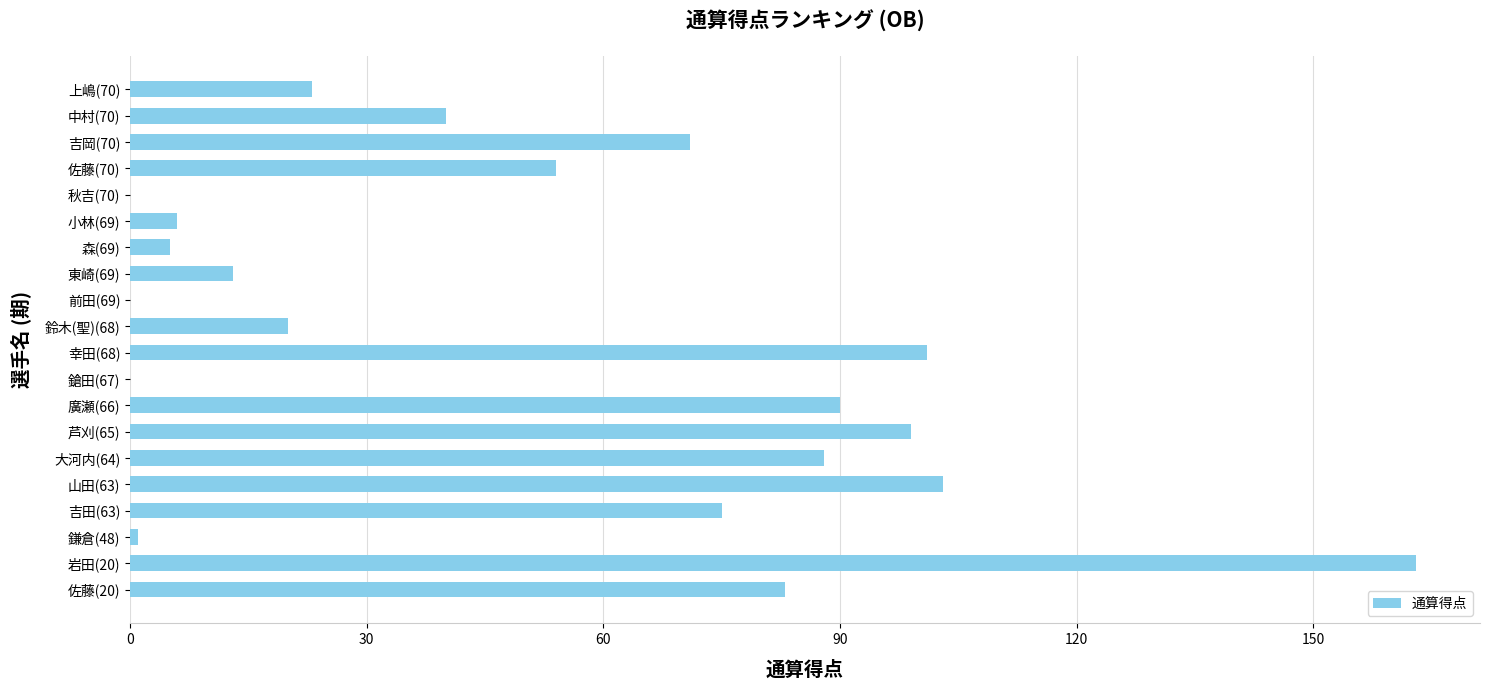

The chart shows a value of 75 at 吉田(63). True or false?

True